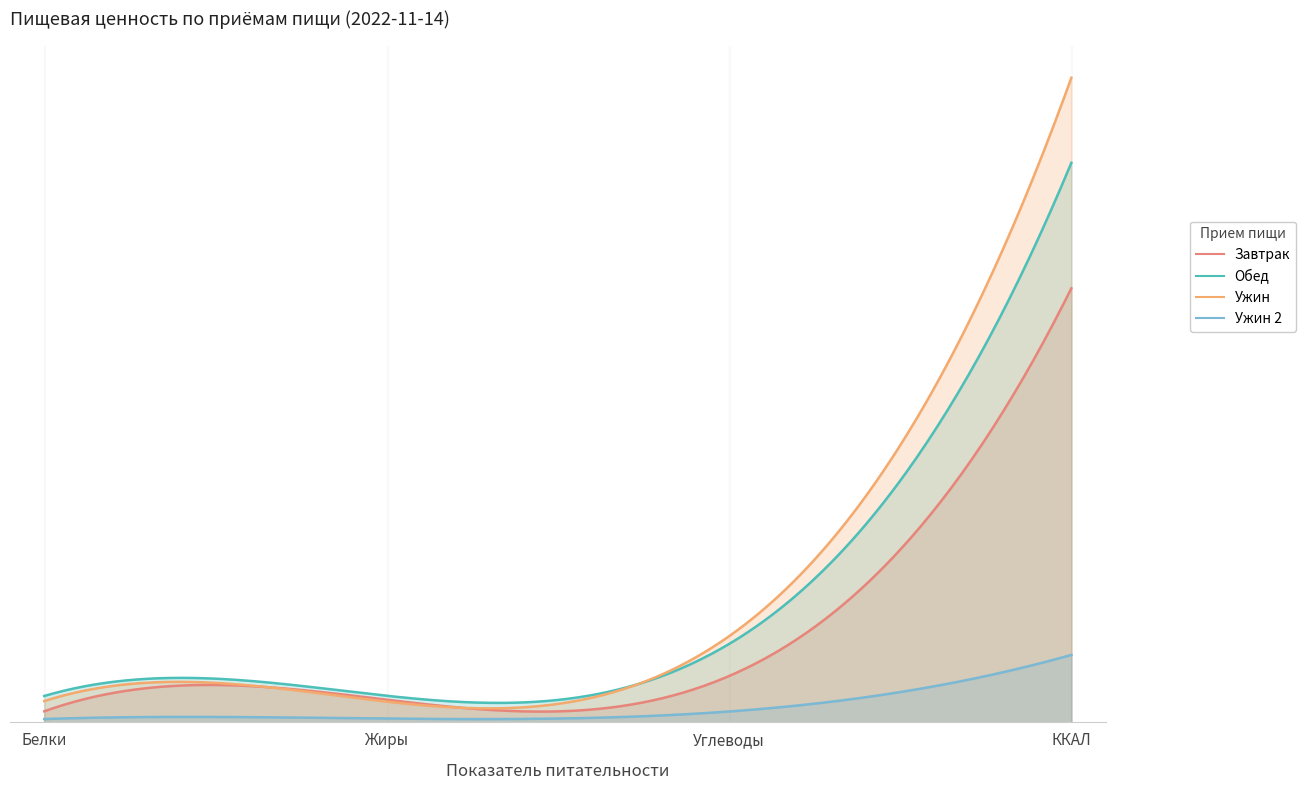

What is the smallest value displayed?

5.6